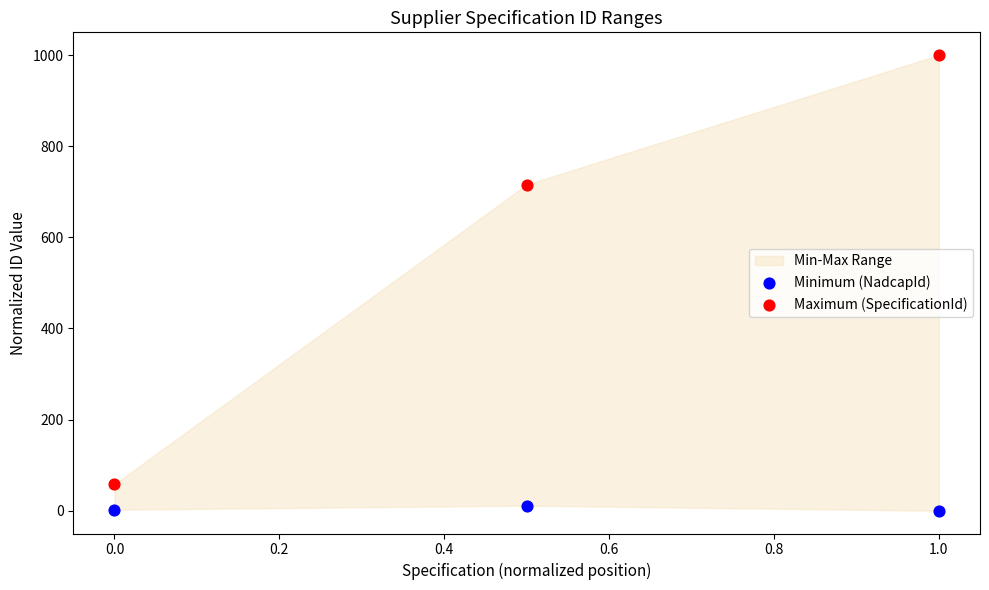

Which series contains the highest Y value?

Maximum (SpecificationId)